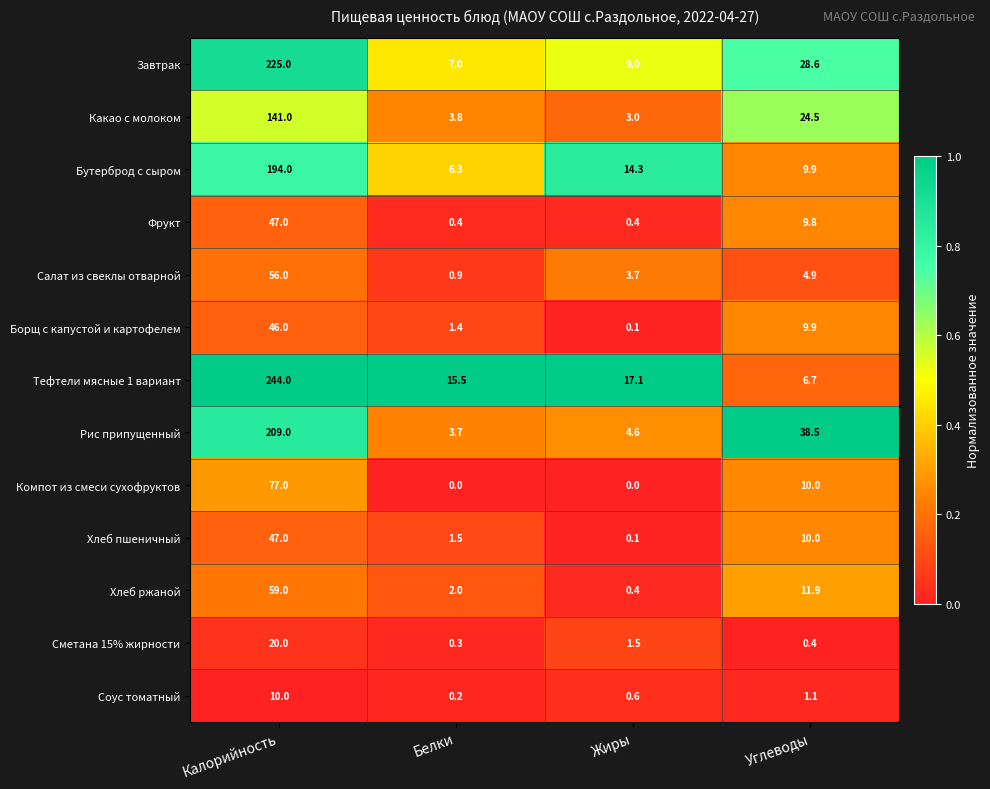

Which category has the highest value in the Сметана 15% жирности series?

Калорийность